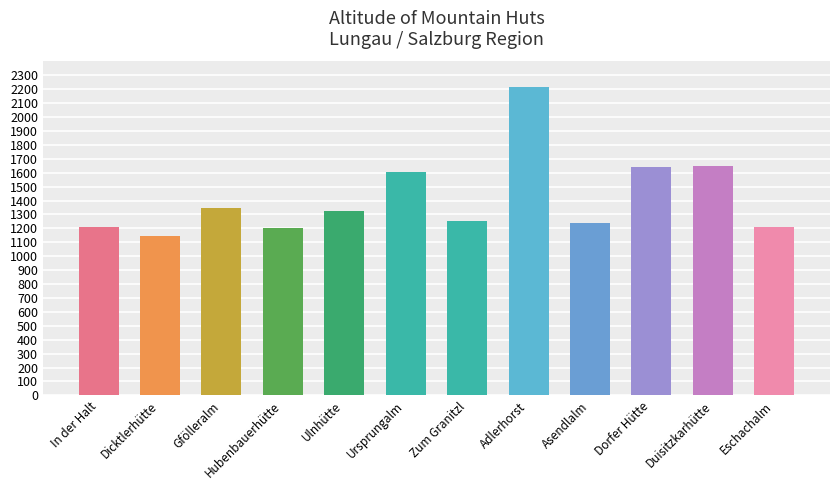

What is the difference between the second highest and second lowest values?

448